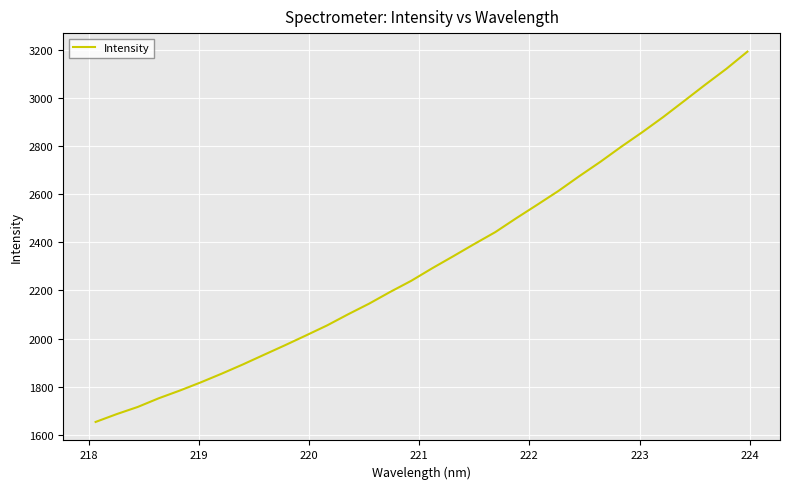

What is the maximum value shown in the chart?

3192.0